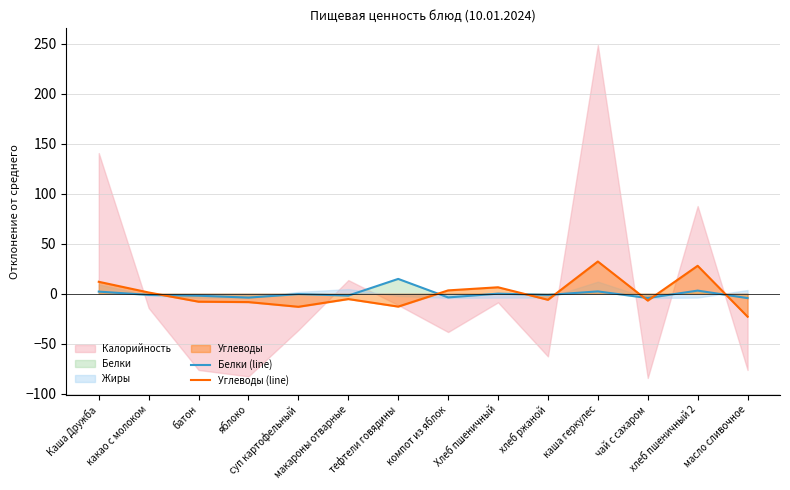

How many times do Углеводы (line) and Белки (line) cross each other?

7